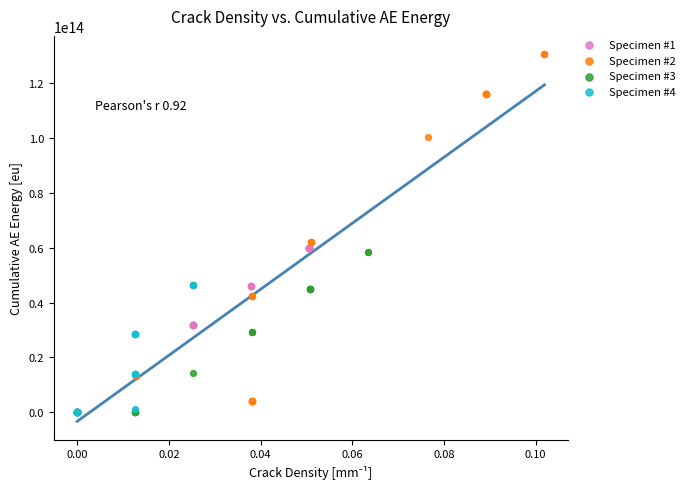

What are all the series names shown in the legend?

Specimen #1, Specimen #2, Specimen #3, Specimen #4